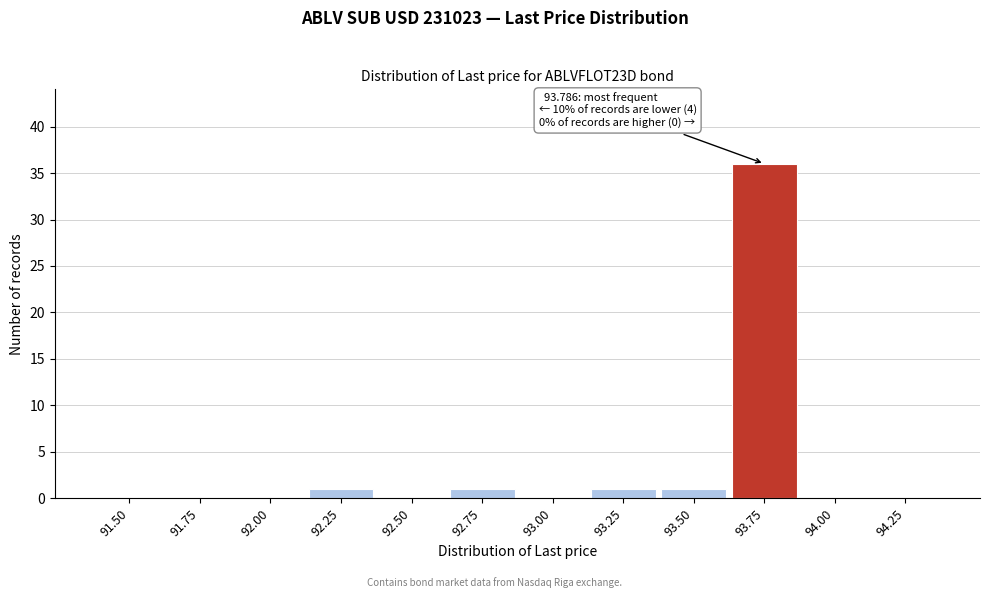

Reading left to right, list all the values displayed in this chart.

91.50=0	91.75=0	92.00=0	92.25=1	92.50=0	92.75=1	93.00=0	93.25=1	93.50=1	93.75=36	94.00=0	94.25=0